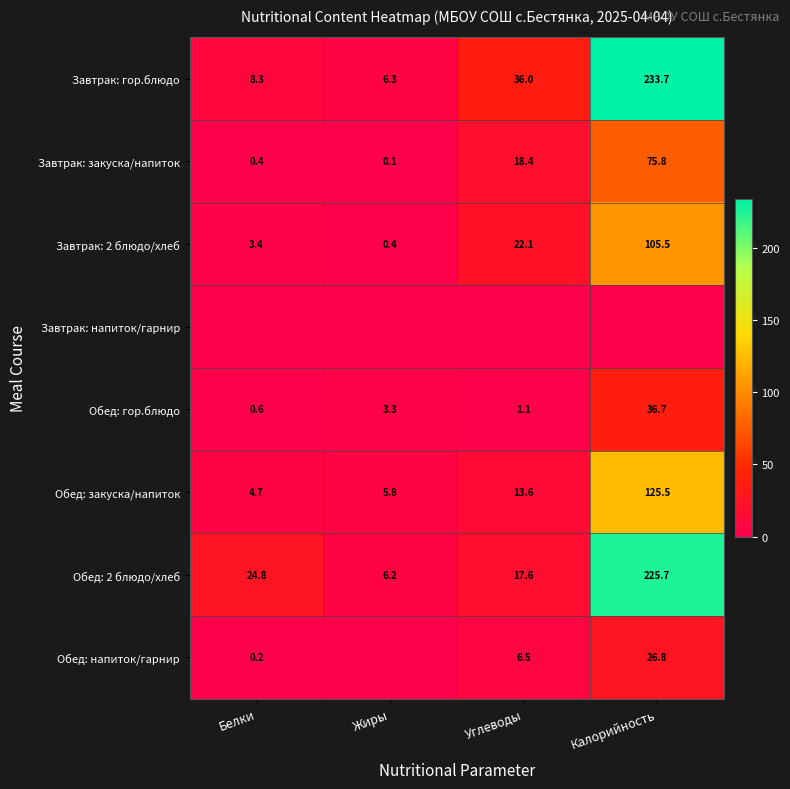

What is the spread (max minus min) of values at Углеводы?

36.0